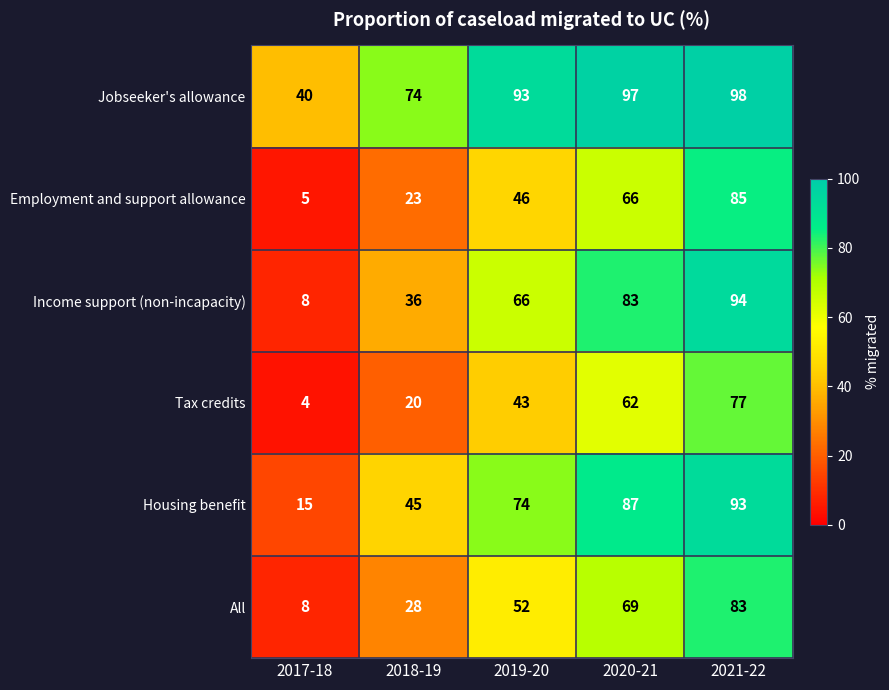

At which label is Employment and support allowance closest to 45?

2019-20